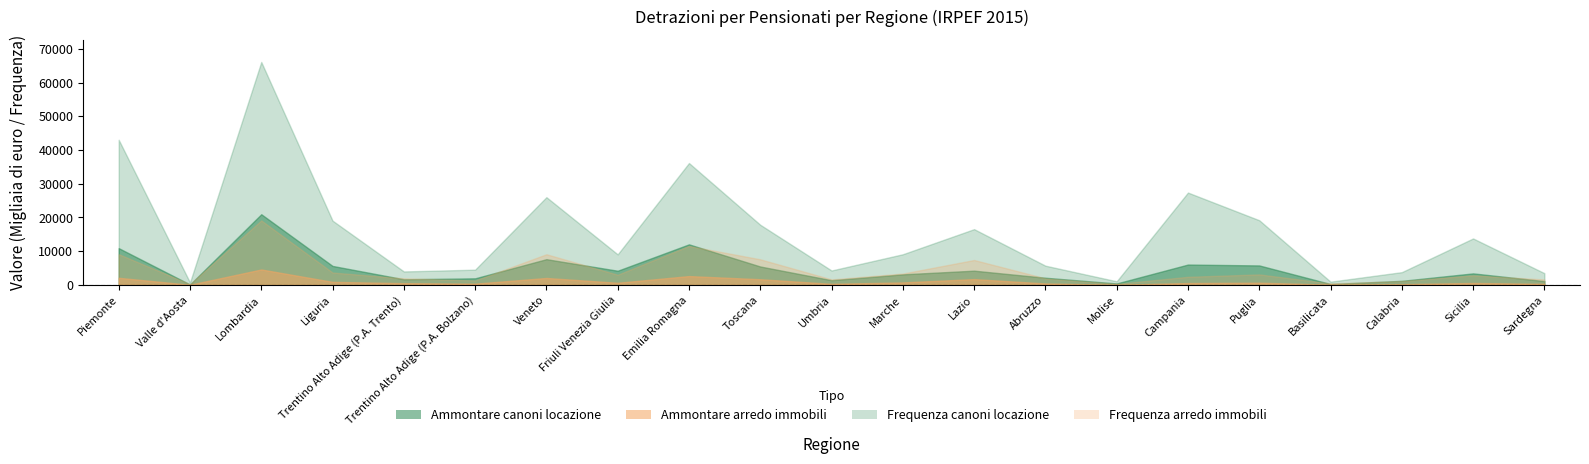

What is the label of the 1st point from the left?

Piemonte